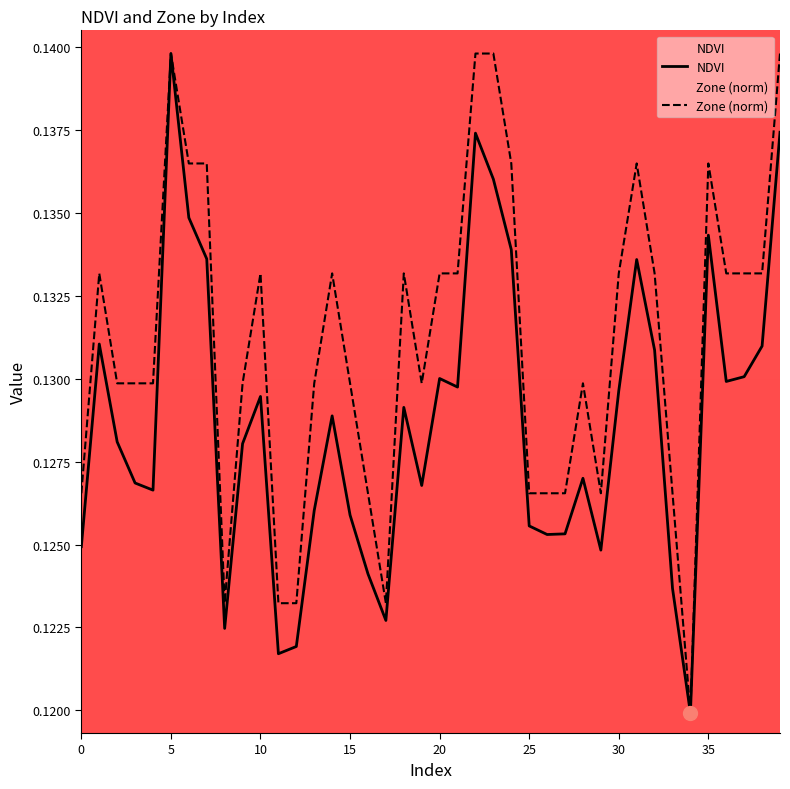

List the series in order of their overall mean, highest first.

Zone (norm), NDVI